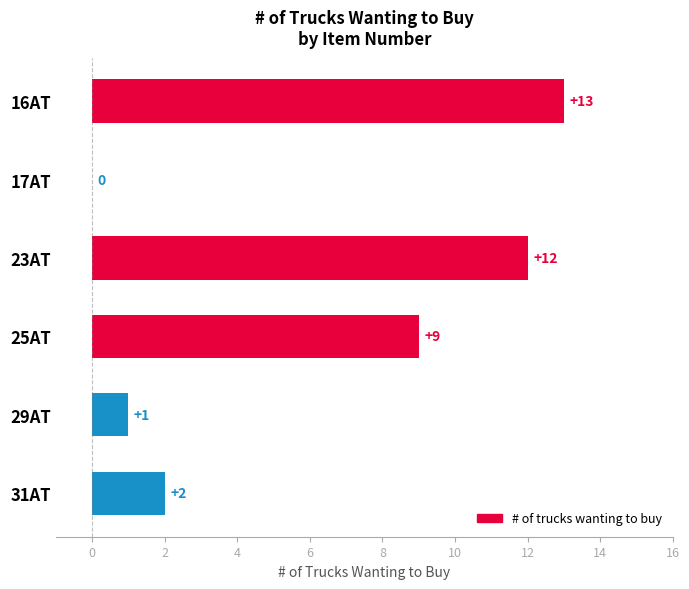

What is the sum of all values?

37